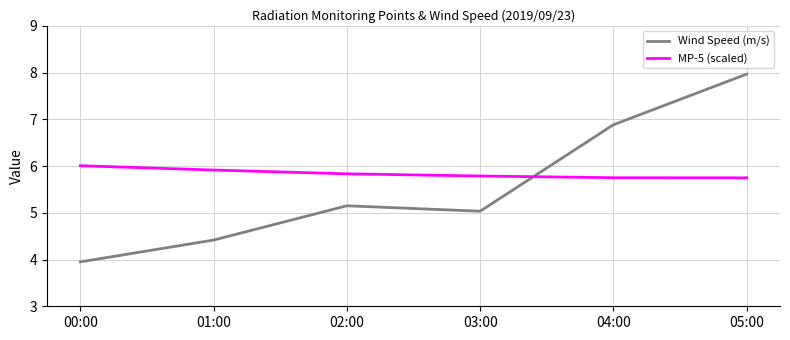

List the series in order of their overall mean, lowest first.

Wind Speed (m/s), MP-5 (scaled)